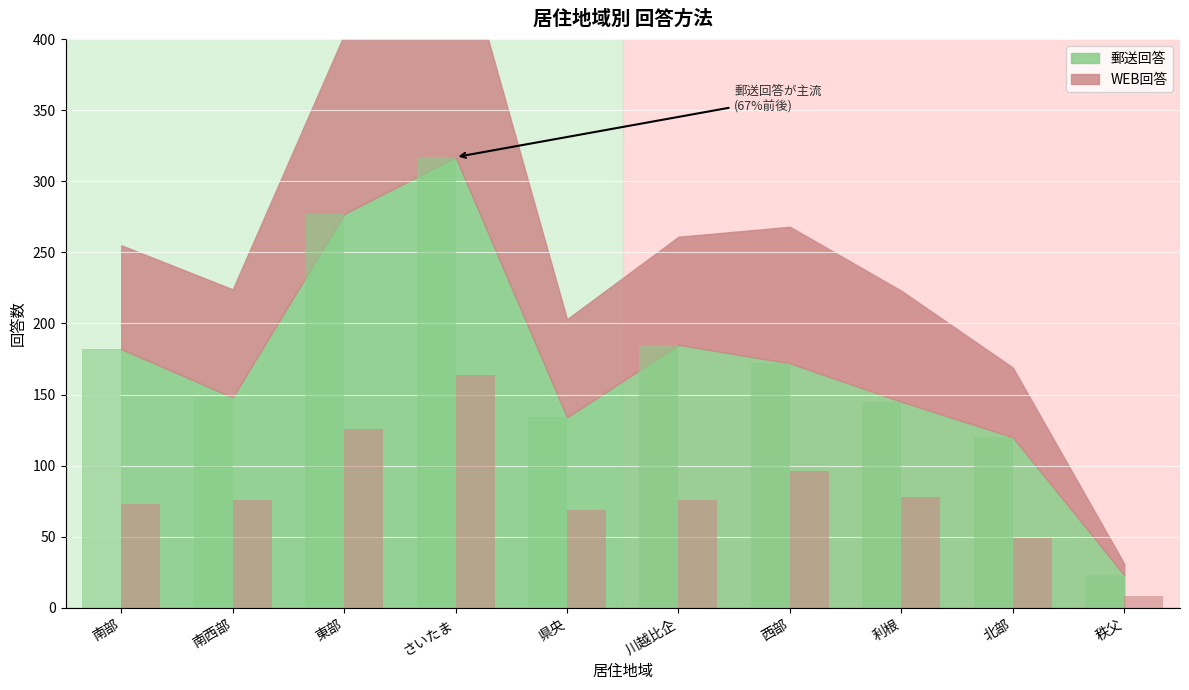

List the labels in order of WEB回答 value, largest first.

さいたま, 東部, 西部, 利根, 南西部, 川越比企, 南部, 県央, 北部, 秩父